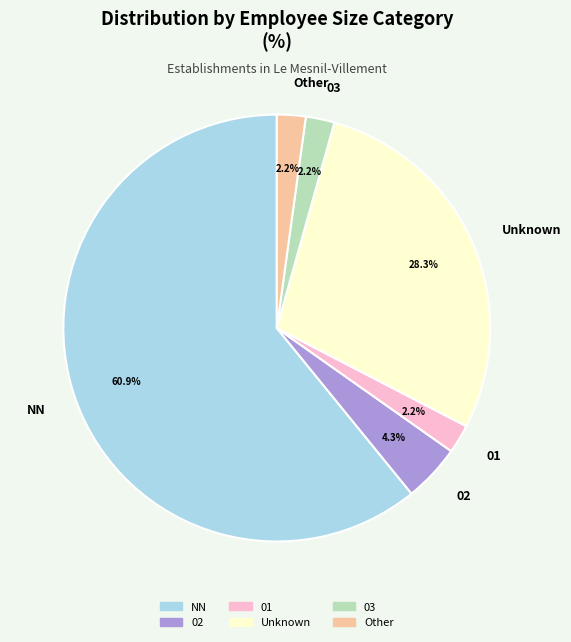

Which slice is the largest?

NN